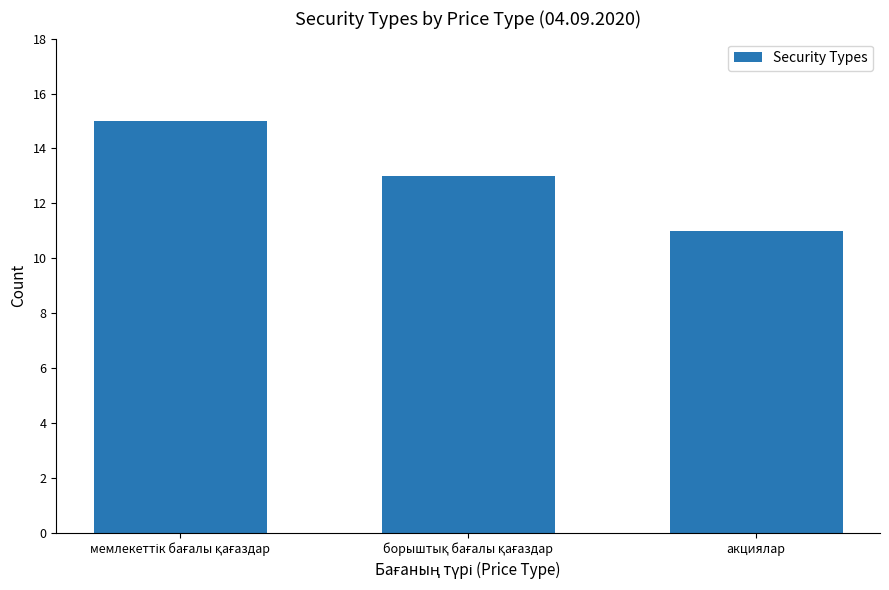

What is the minimum value shown in the chart?

11